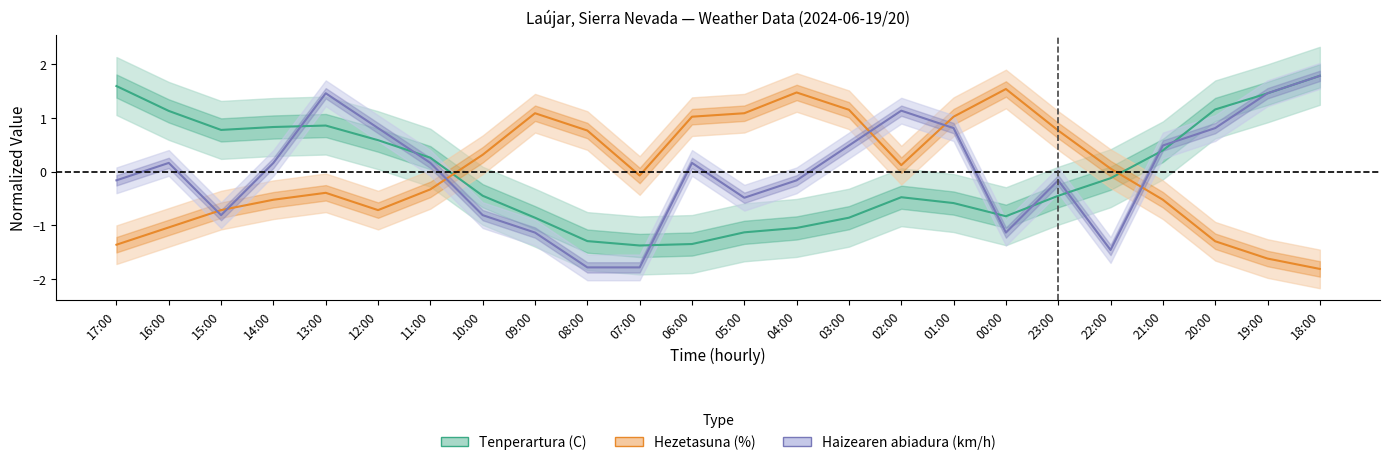

What is the value of the Hezetasuna (%) point at the 24th from the left?

-1.8